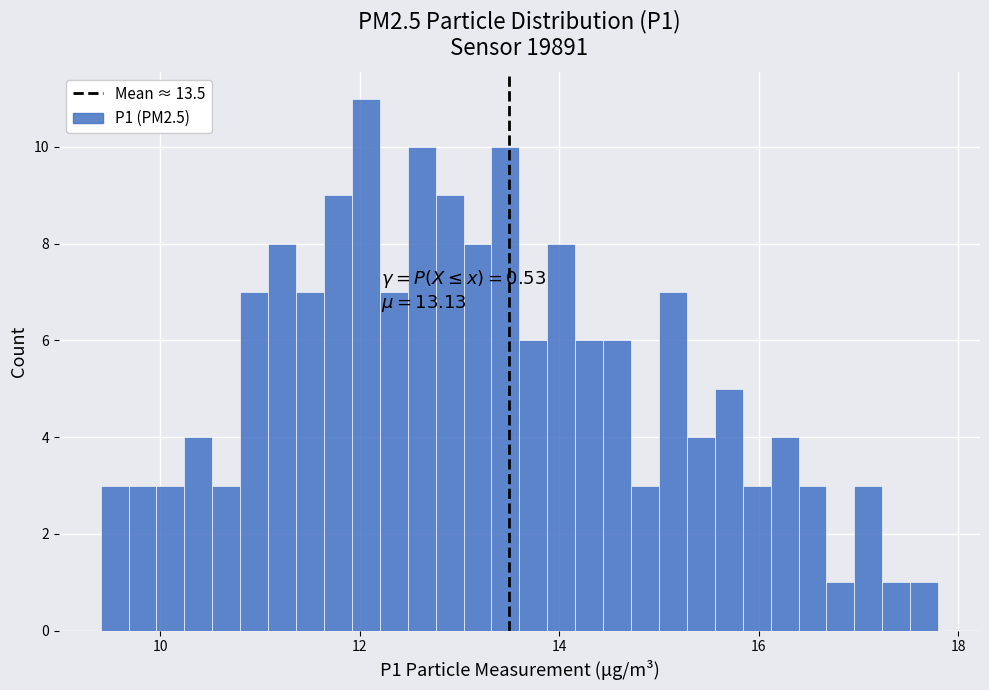

Around what value on the x-axis is the tallest bar? Give the approximate position of its centre, as read against the axis.

12.0